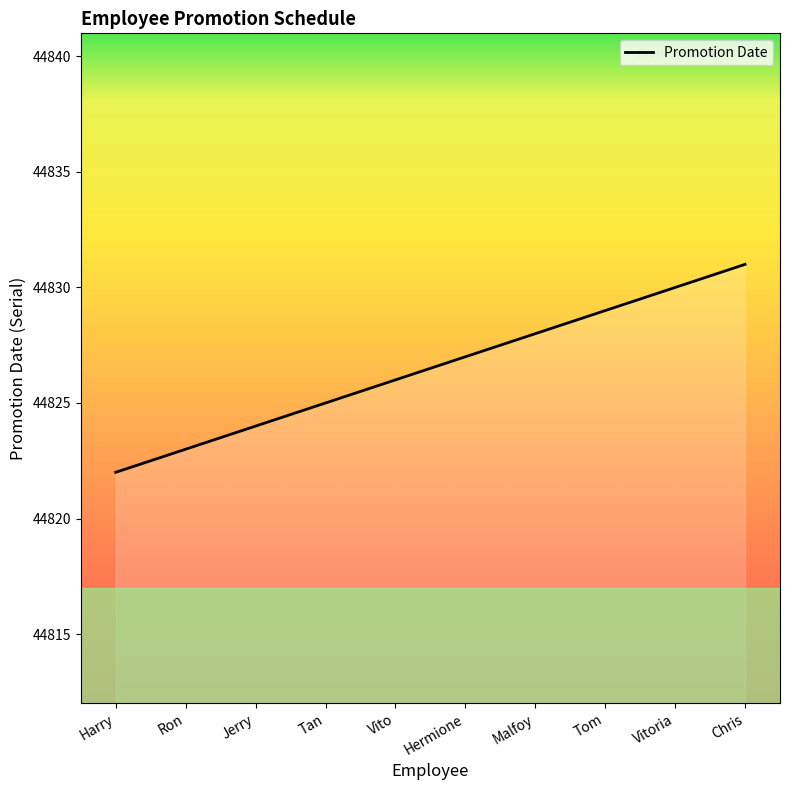

True or false: there are more than 0 points higher than both neighbors.

False